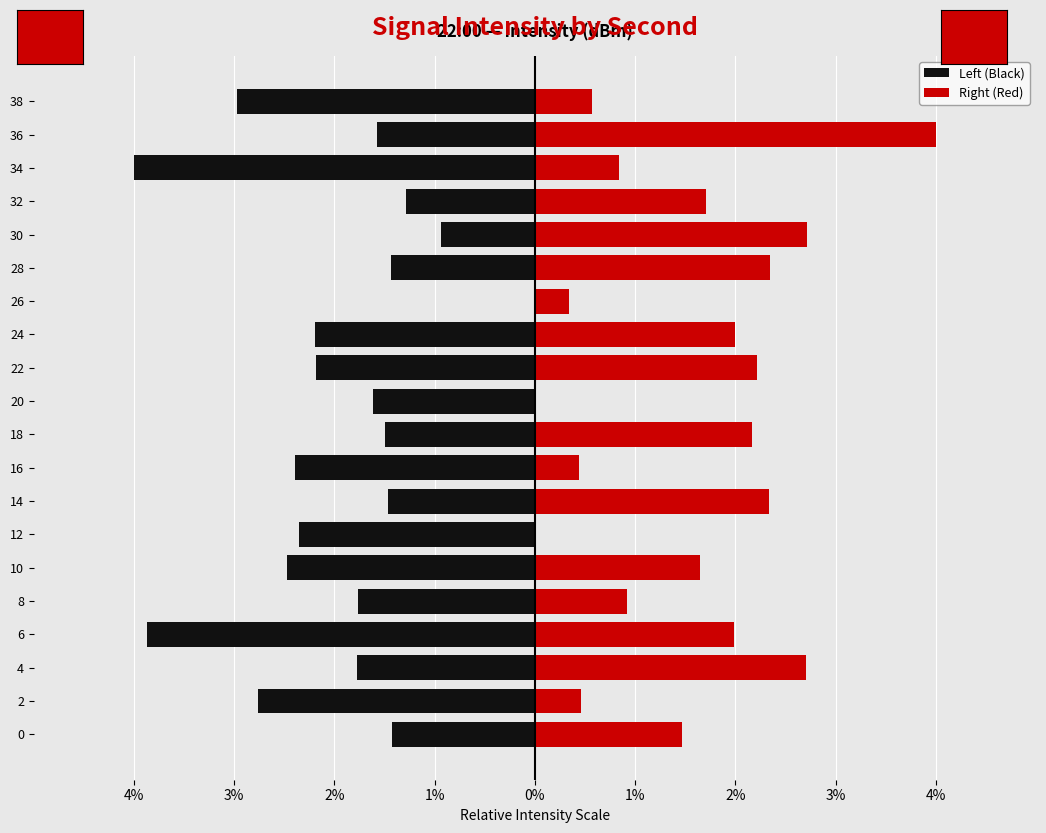

At how many categories does at least one series exceed -2?

20